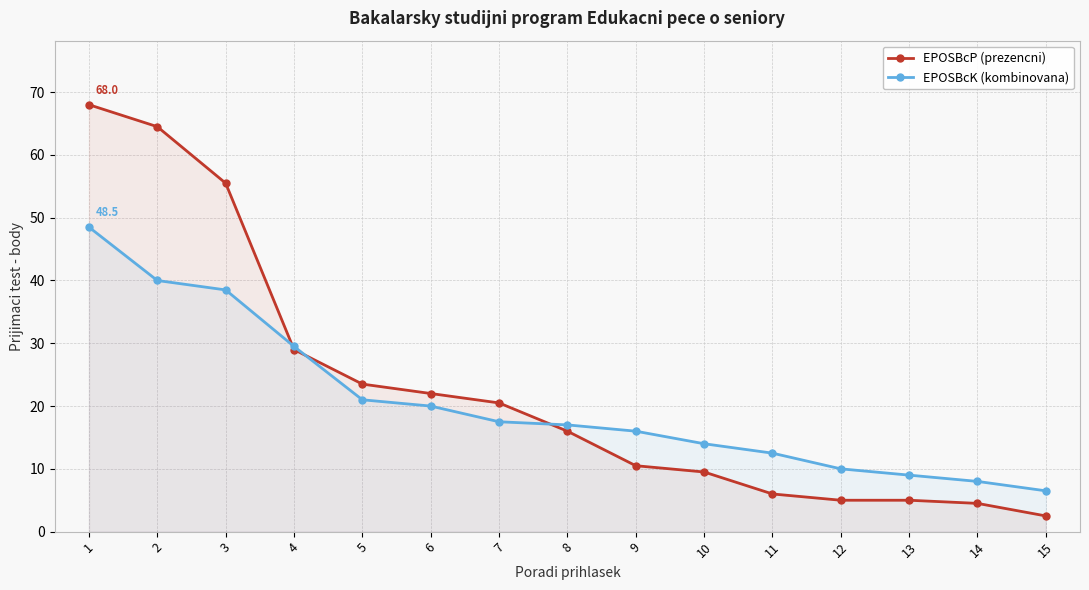

What is the sum of the EPOSBcK (kombinovana) values at 11 and 4?

42.0